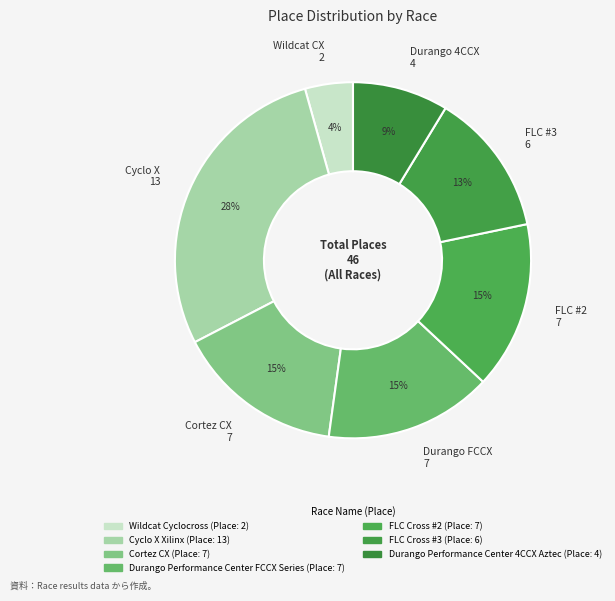

Which has a higher value, FLC #2 7 or Cyclo X 13?

Cyclo X 13